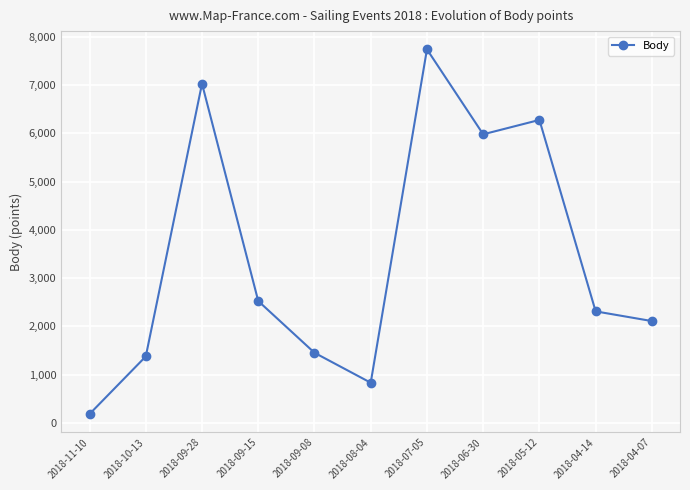

Does the chart have visible grid lines?

Yes